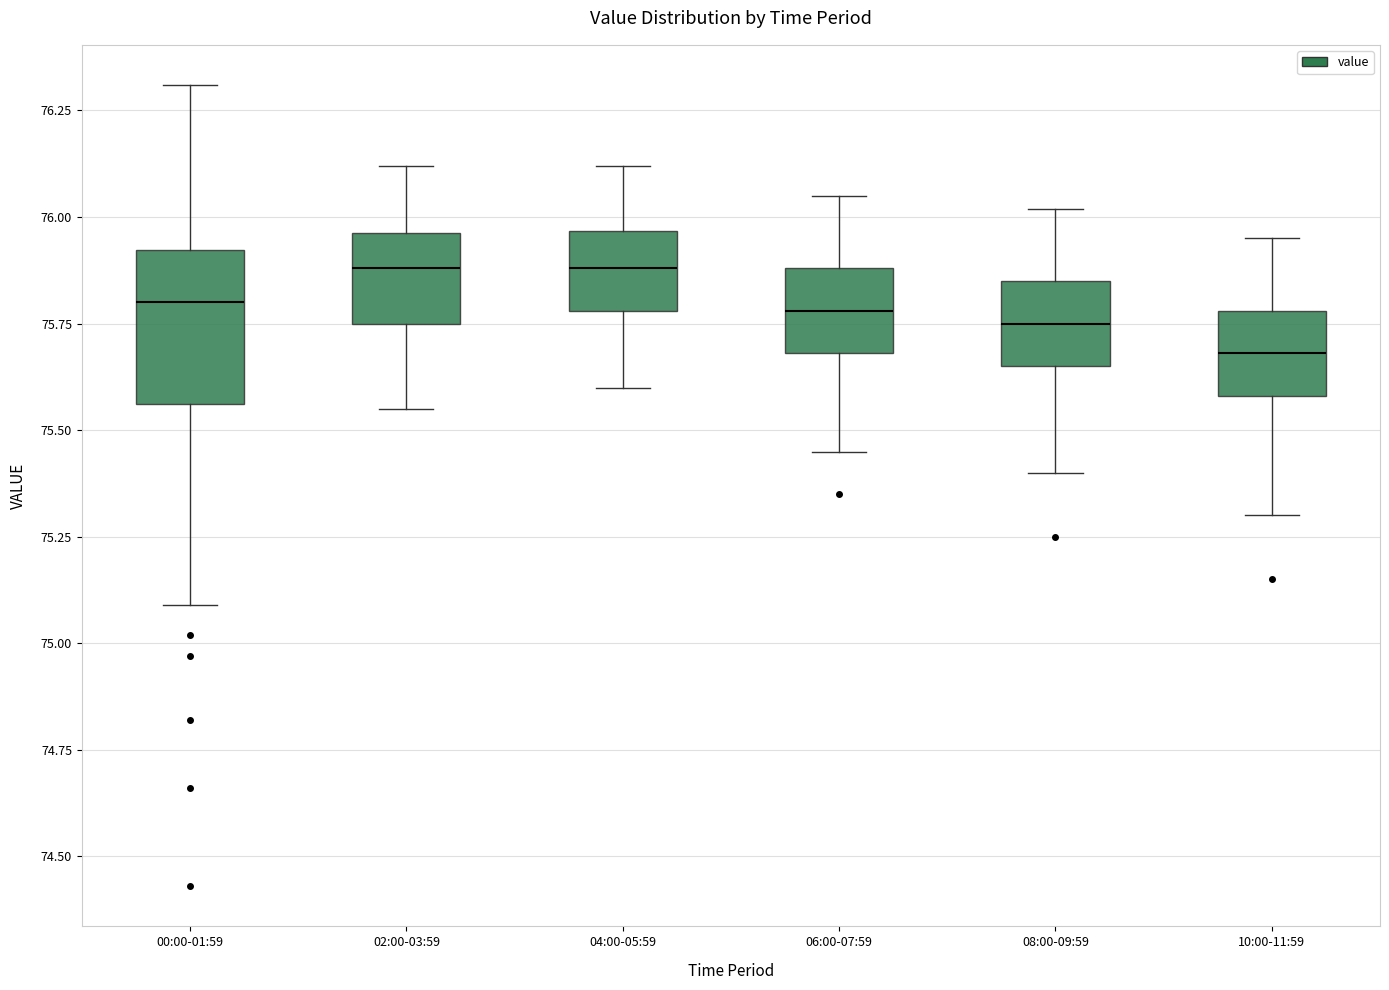

Reading left to right, transcribe this box plot: for each box, give where its median line is, the range the box spans, and where its two whiskers end, as read against the y-axis. The values are not printed on the chart, so give them approximately, as read against the axis.

00:00-01:59: median 75.80, box 75.55 to 75.90, whiskers 75.10 to 76.30
02:00-03:59: median 75.90, box 75.75 to 75.95, whiskers 75.55 to 76.10
04:00-05:59: median 75.90, box 75.80 to 75.95, whiskers 75.60 to 76.10
06:00-07:59: median 75.80, box 75.70 to 75.90, whiskers 75.45 to 76.05
08:00-09:59: median 75.75, box 75.65 to 75.85, whiskers 75.40 to 76.00
10:00-11:59: median 75.70, box 75.60 to 75.80, whiskers 75.30 to 75.95